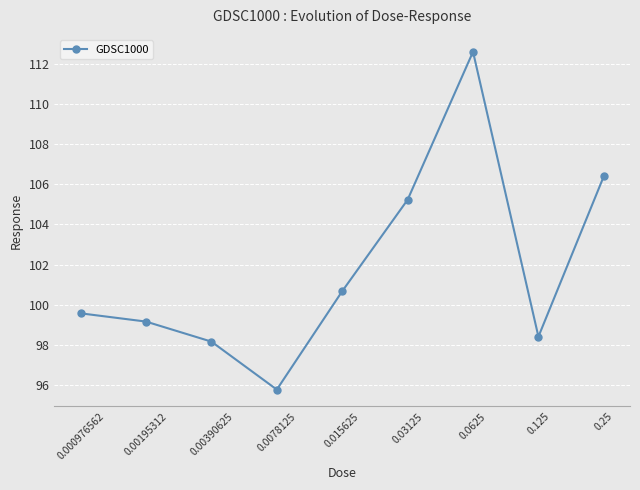

What is the value of the 1st point from the left?

99.6